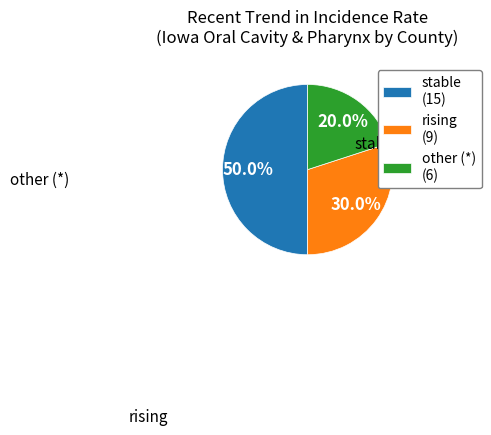

Does rising (9) represent more than half of the total?

No